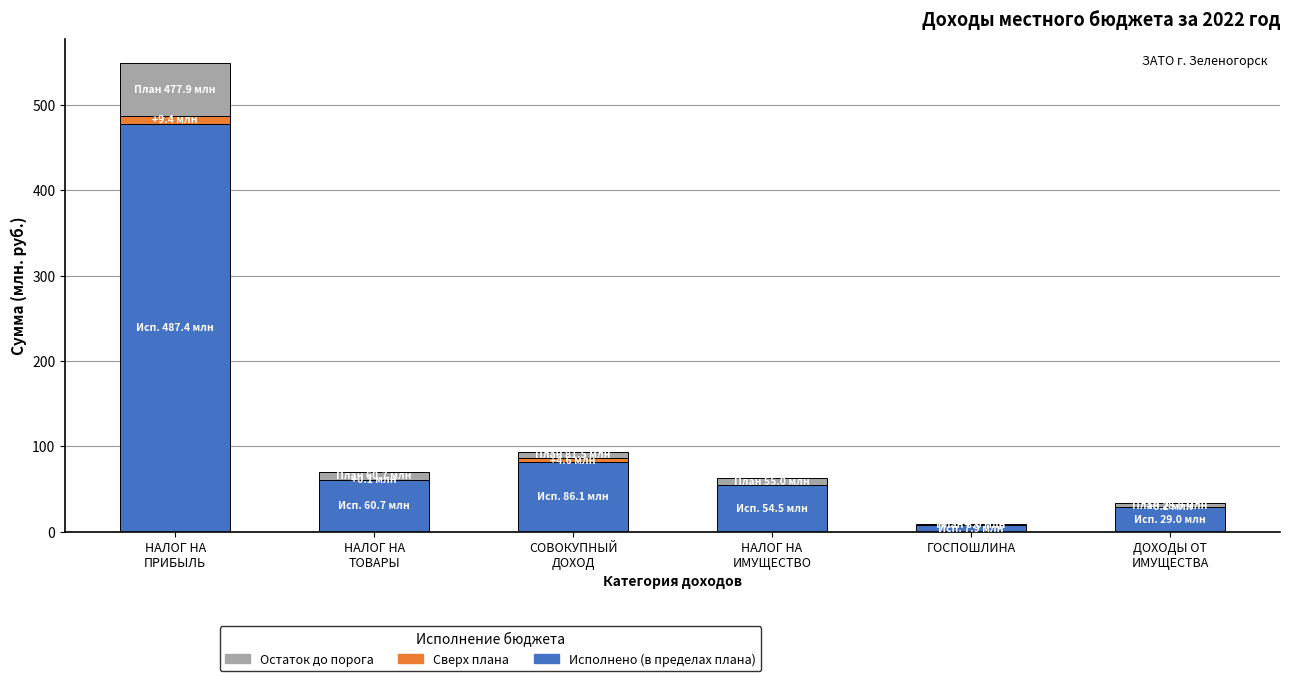

How many categories are shown in the chart?

6